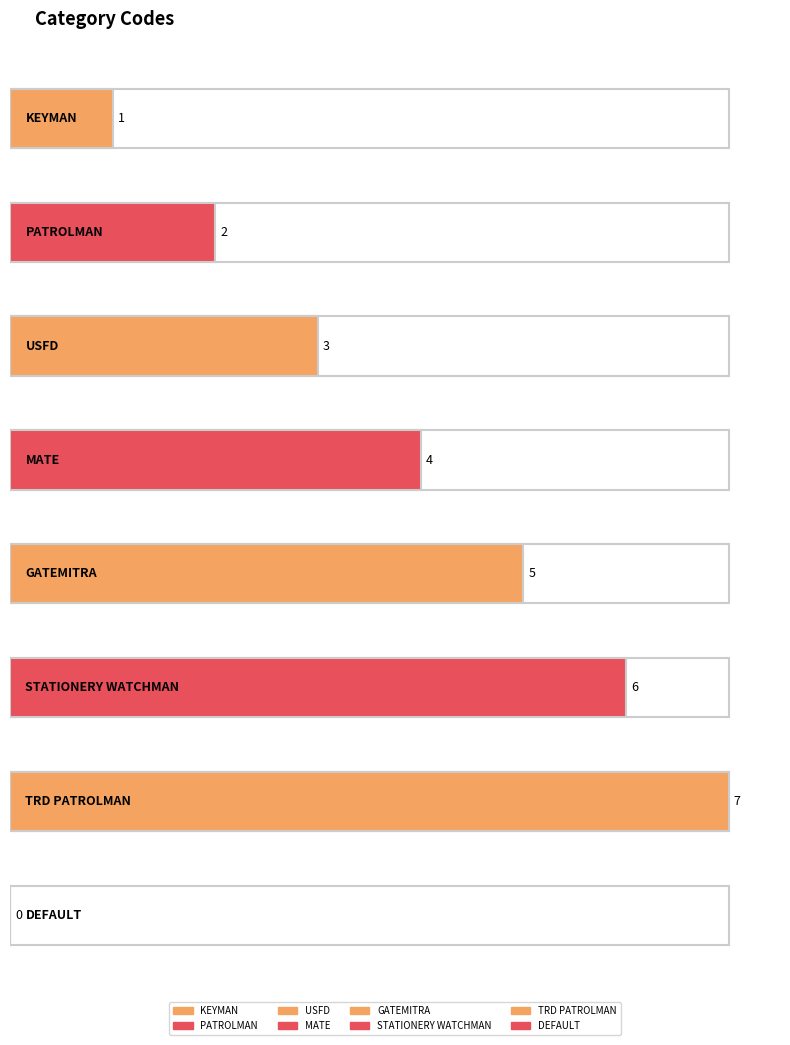

Reading left to right, transcribe all the data shown in this chart.

KEYMAN=1	PATROLMAN=2	USFD=3	MATE=4	GATEMITRA=5	STATIONERY WATCHMAN=6	TRD PATROLMAN=7	DEFAULT=0